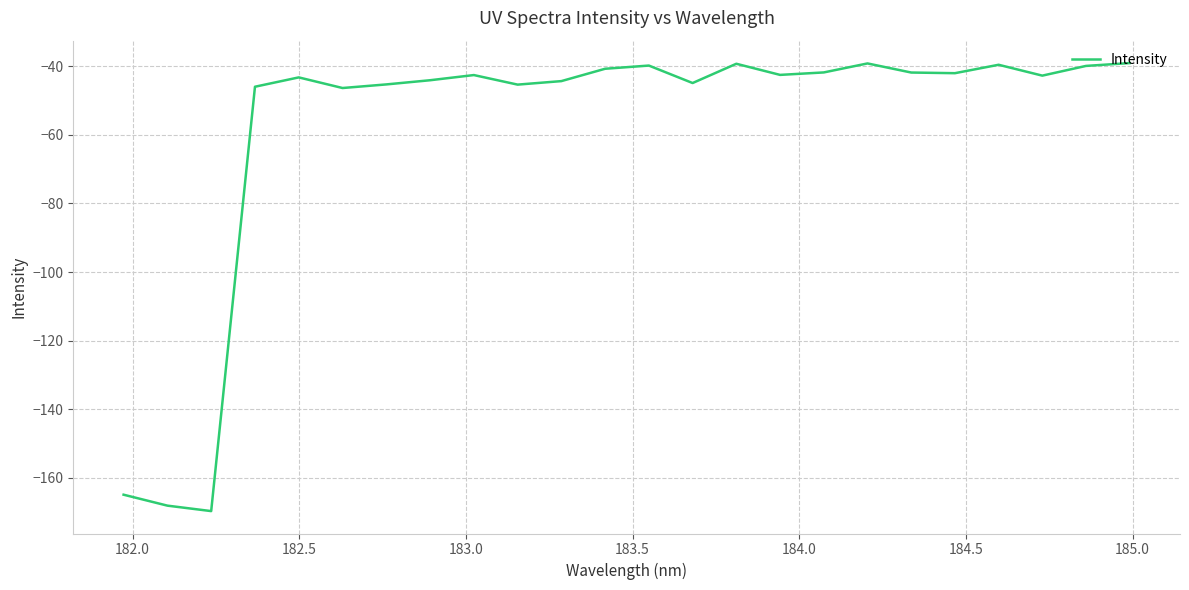

What is the difference between the maximum and minimum values?

130.6